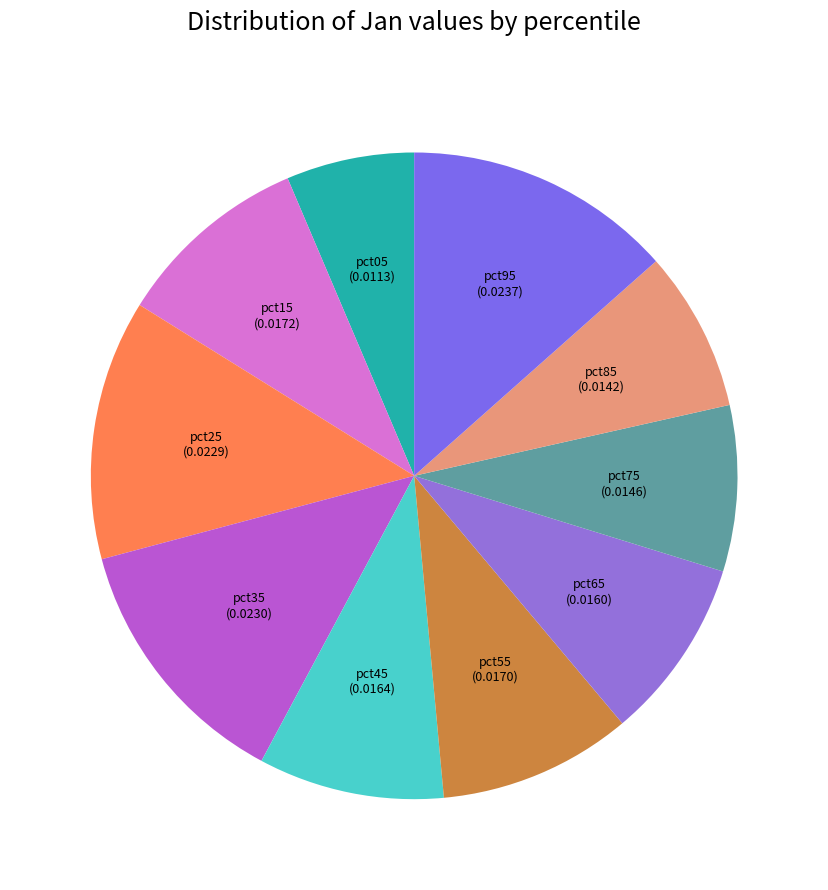

True or false: pct25 accounts for 23% of the total.

False